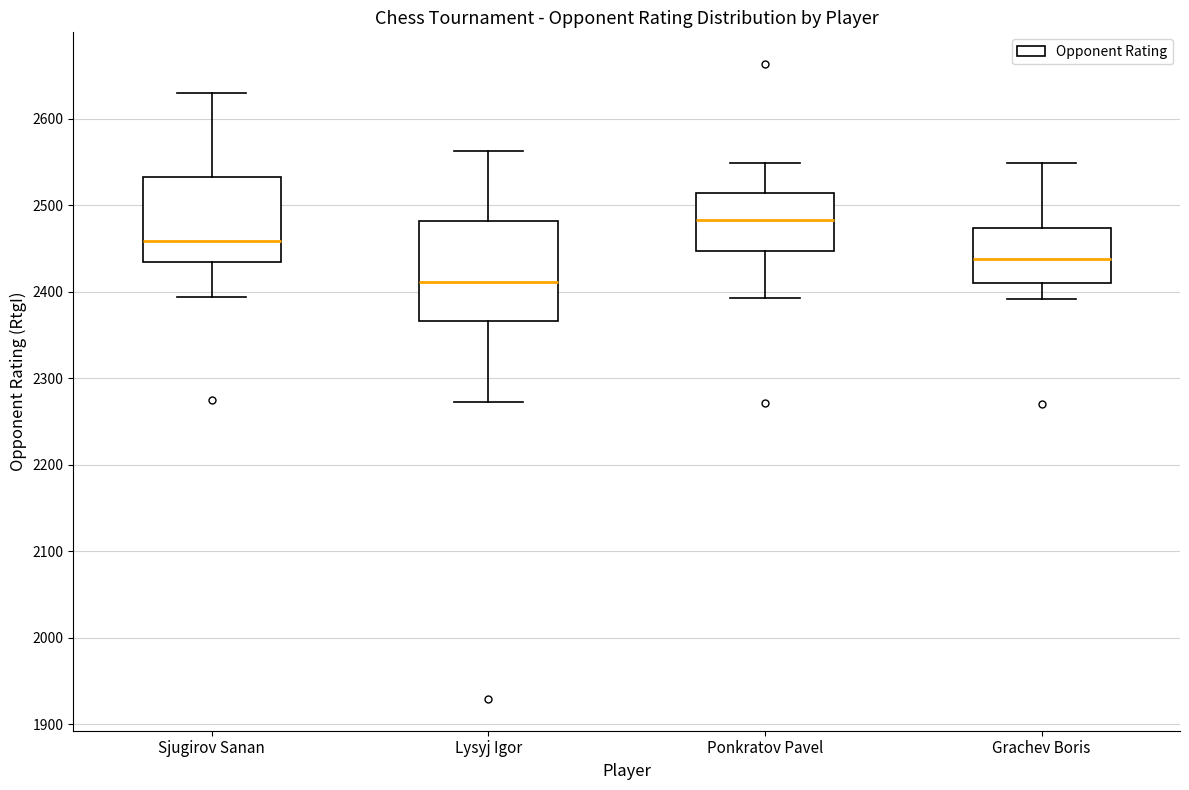

Reading left to right, read every box against the y-axis: the position of its median line, the range the box covers, and the ends of its whiskers. The values are not printed on the chart, so give them approximately, as read against the axis.

Sjugirov Sanan: median 2460, box 2430 to 2530, whiskers 2390 to 2630
Lysyj Igor: median 2410, box 2370 to 2480, whiskers 2270 to 2560
Ponkratov Pavel: median 2480, box 2450 to 2510, whiskers 2390 to 2550
Grachev Boris: median 2440, box 2410 to 2470, whiskers 2390 to 2550